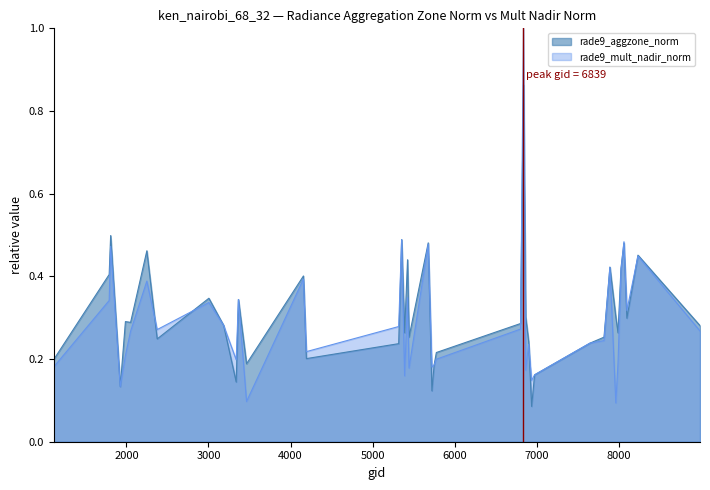

List the series in order of their peak value, highest first.

rade9_mult_nadir_norm, rade9_aggzone_norm